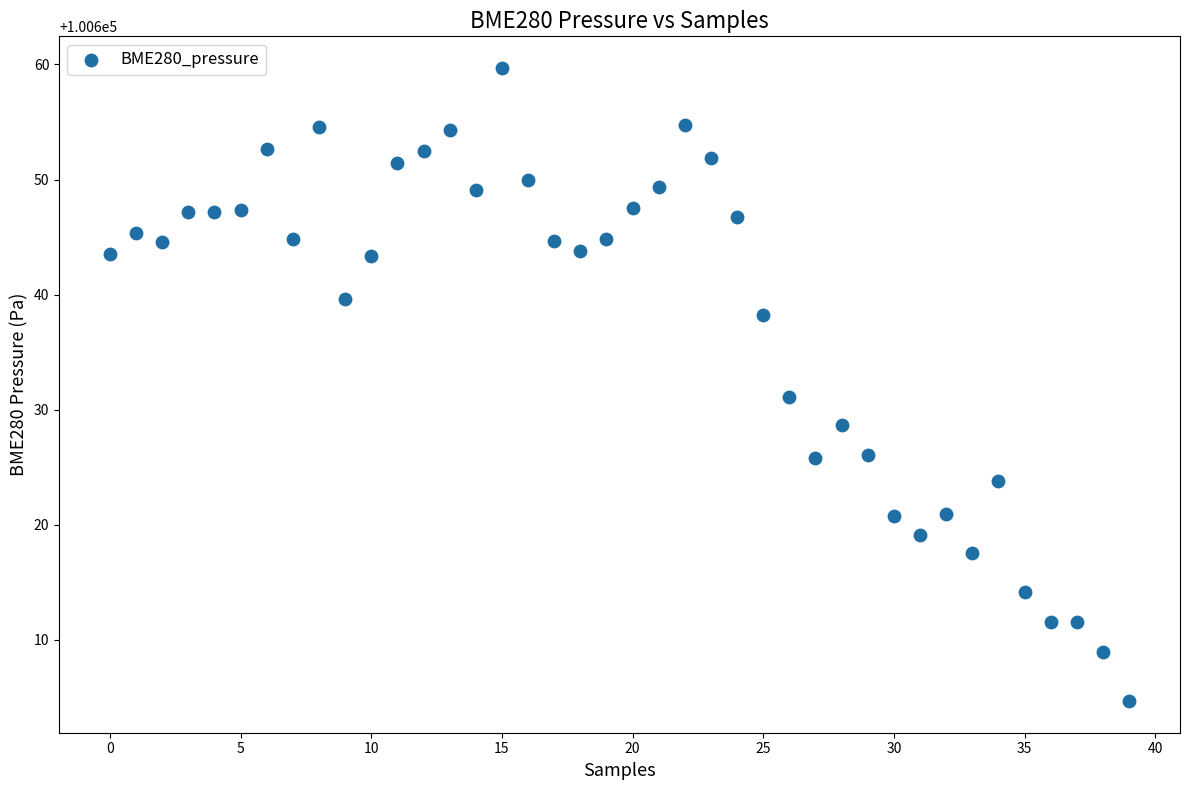

What is the range of Y values (max minus min)?

55.0